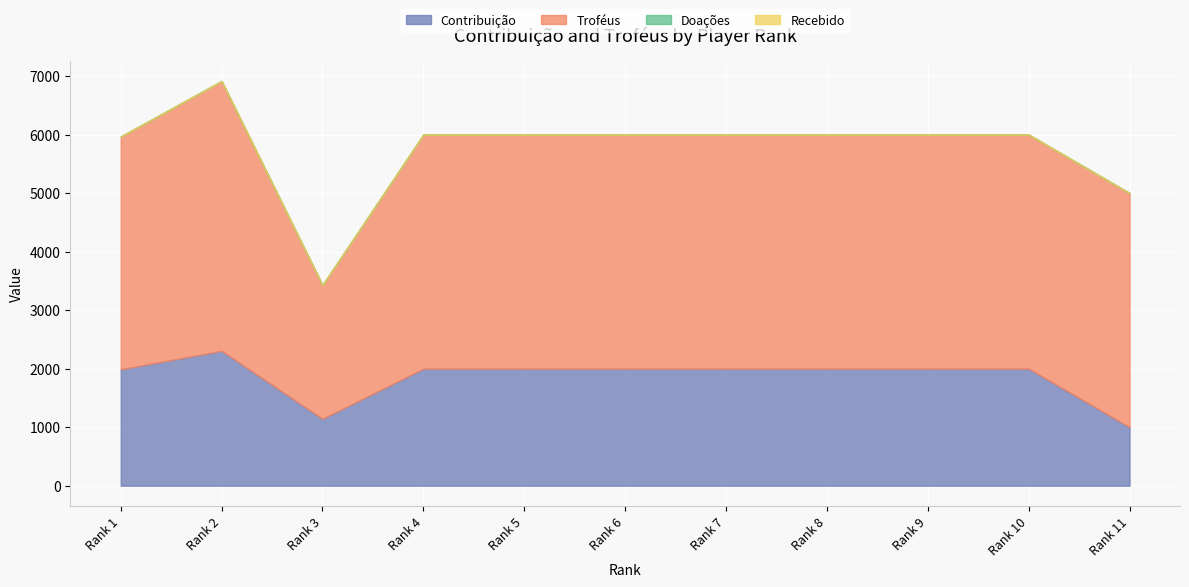

Reading left to right, list all the values displayed in this chart.

Contribuição: 1989	2305	1143	2000	2000	2000	2000	2000	2000	2000	1000
Troféus: 3978	4611	2286	4001	4001	4001	4001	4001	4001	4001	4001
Doações: 0	0	0	0	0	0	0	0	0	0	0
Recebido: 0	0	0	0	0	0	0	0	0	0	0